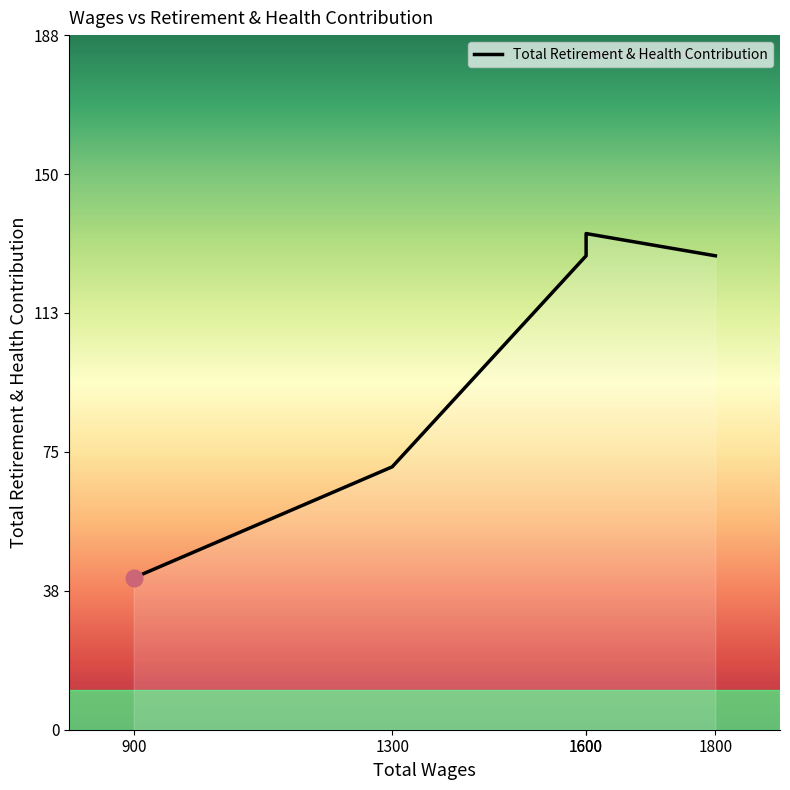

At which label does the data first exceed 128?

1600.0